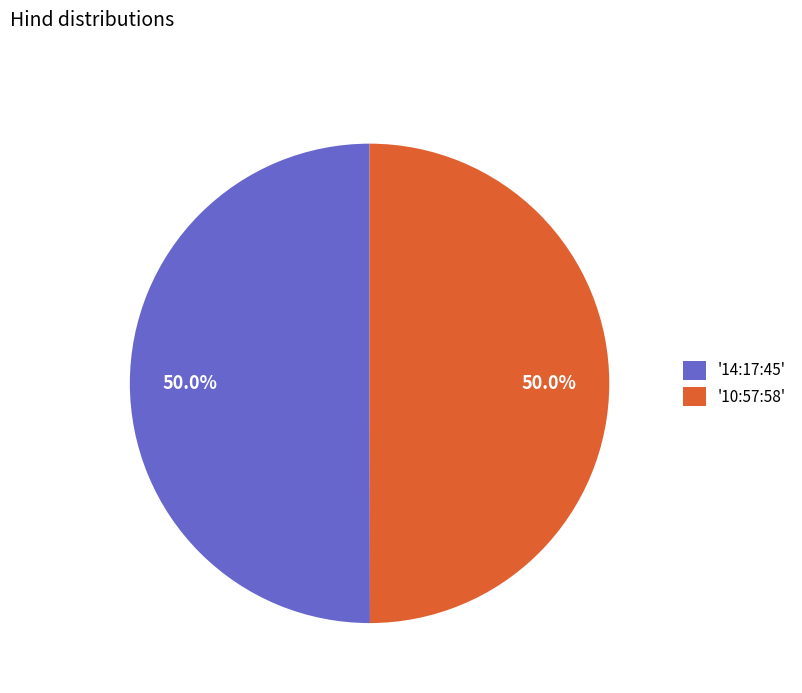

Approximately how many times larger is the value at '14:17:45' compared to '10:57:58'?

1.0